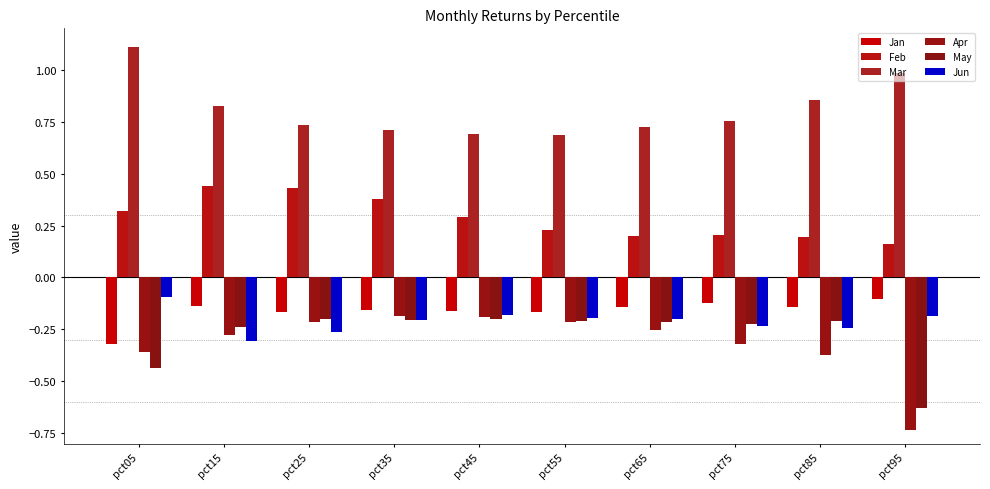

What value does the Apr series have at pct95?

-0.7